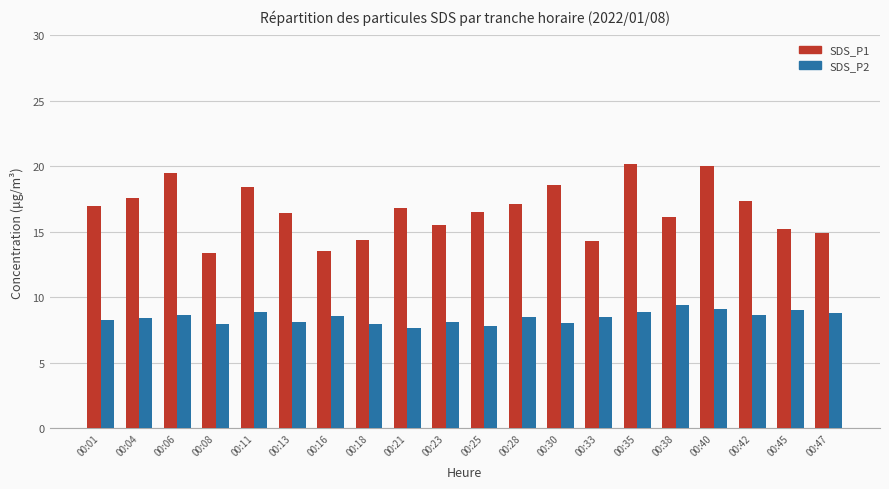

What is the difference between the maximum and minimum values in the SDS_P2 series?

1.8